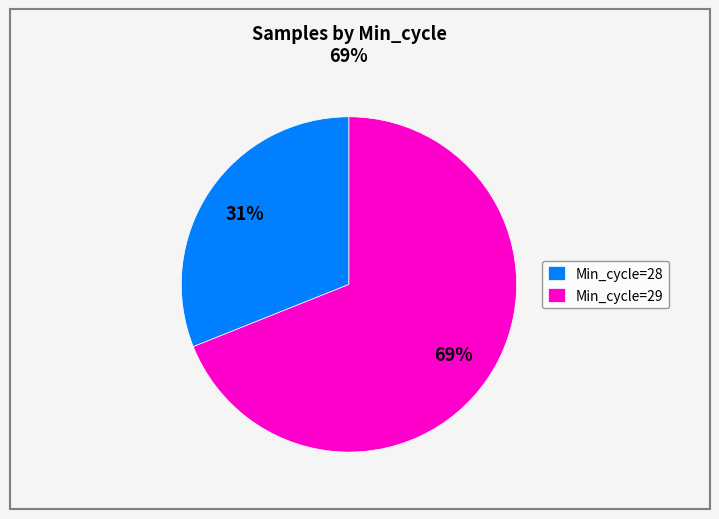

Do Min_cycle=28 and Min_cycle=29 together represent more than half of the pie?

Yes